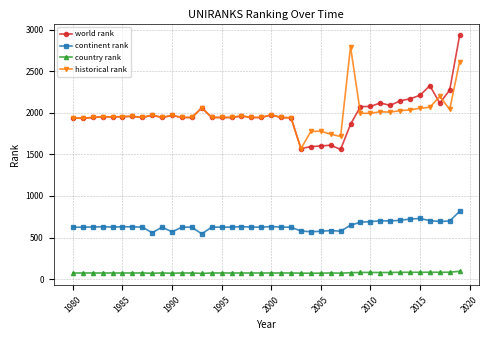

What is the sum of all continent rank values?

25568.0